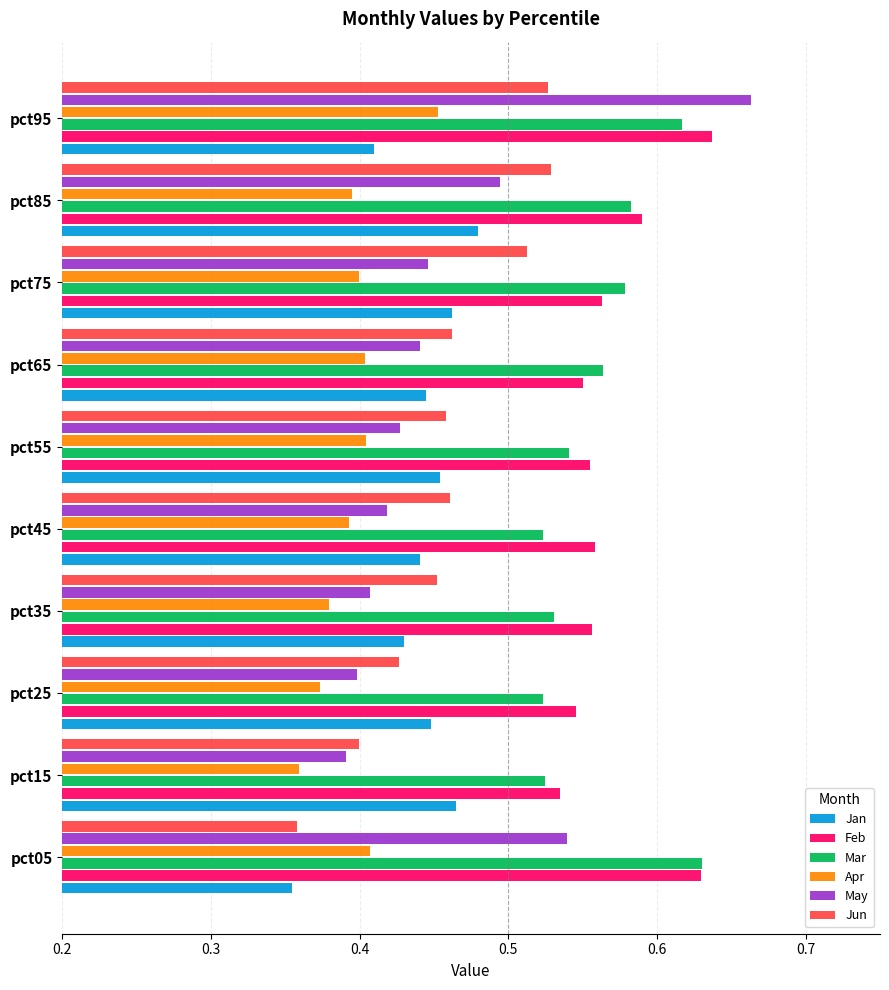

Count the May values in the range 0 to 1.

10